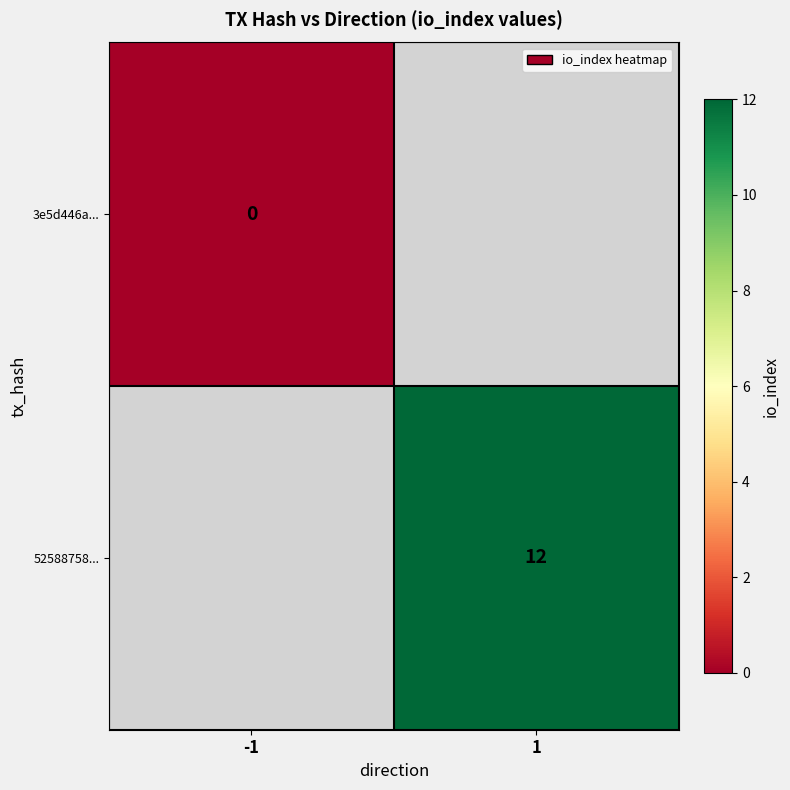

At which category does the chart reach its minimum across all series?

-1